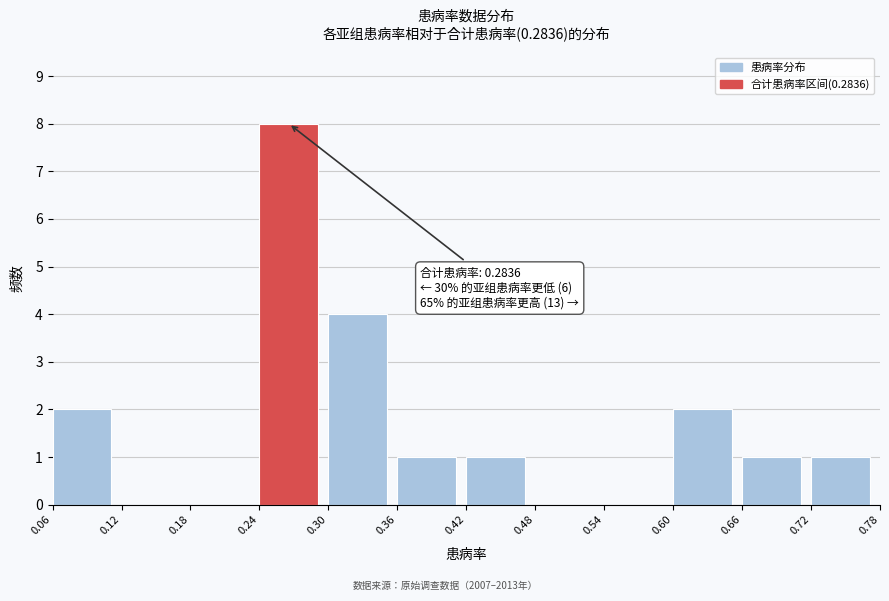

Which range on the x-axis has the tallest bar?

0.24 to 0.30